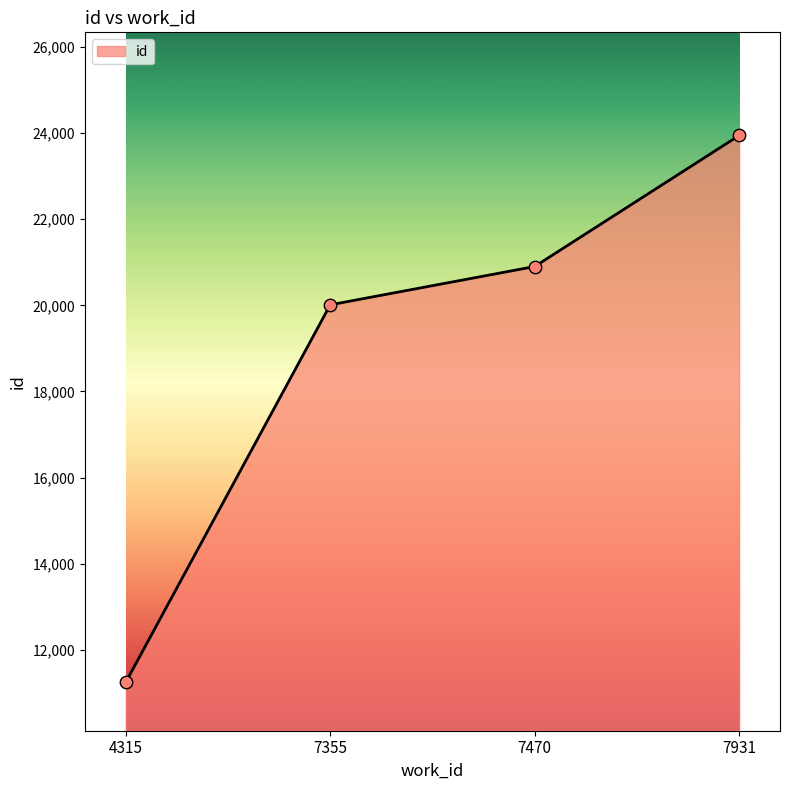

Between 7470 and 7931, which is larger?

7931